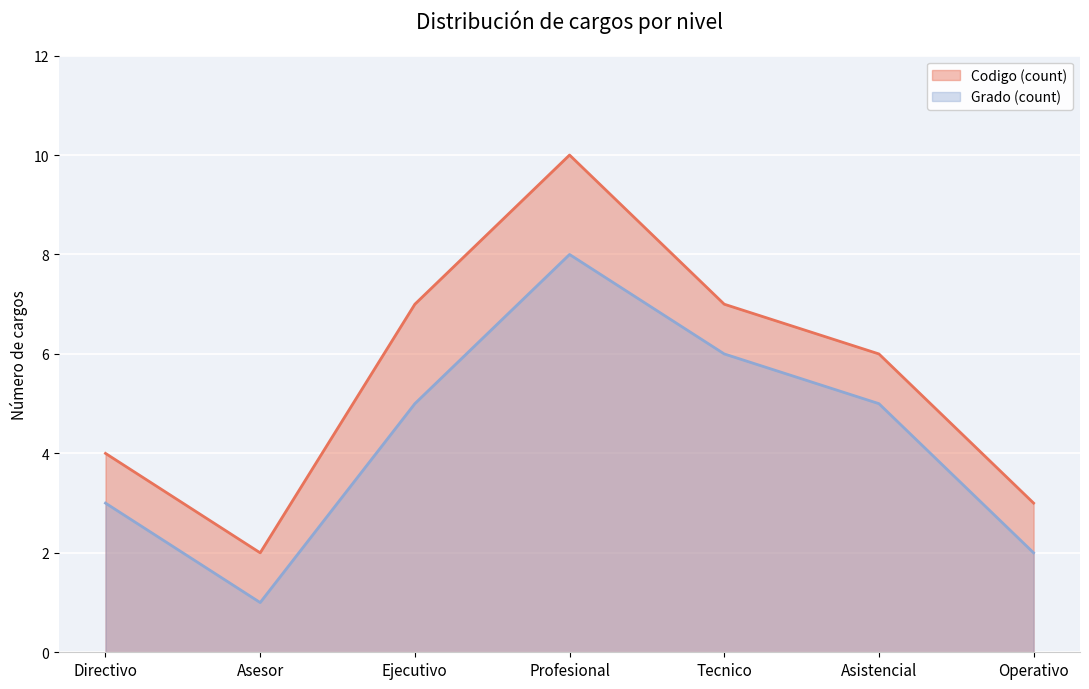

Which series has the widest spread of values?

Codigo (count)